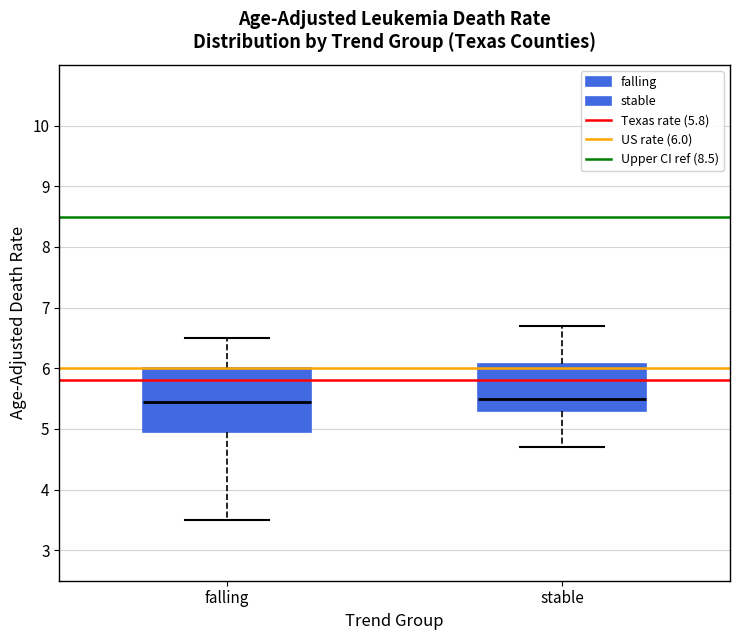

Reading left to right, read every box against the y-axis: the position of its median line, the range the box covers, and the ends of its whiskers. The values are not printed on the chart, so give them approximately, as read against the axis.

falling: median 5.5, box 5.0 to 6.0, whiskers 3.5 to 6.5
stable: median 5.5, box 5.3 to 6.1, whiskers 4.7 to 6.7